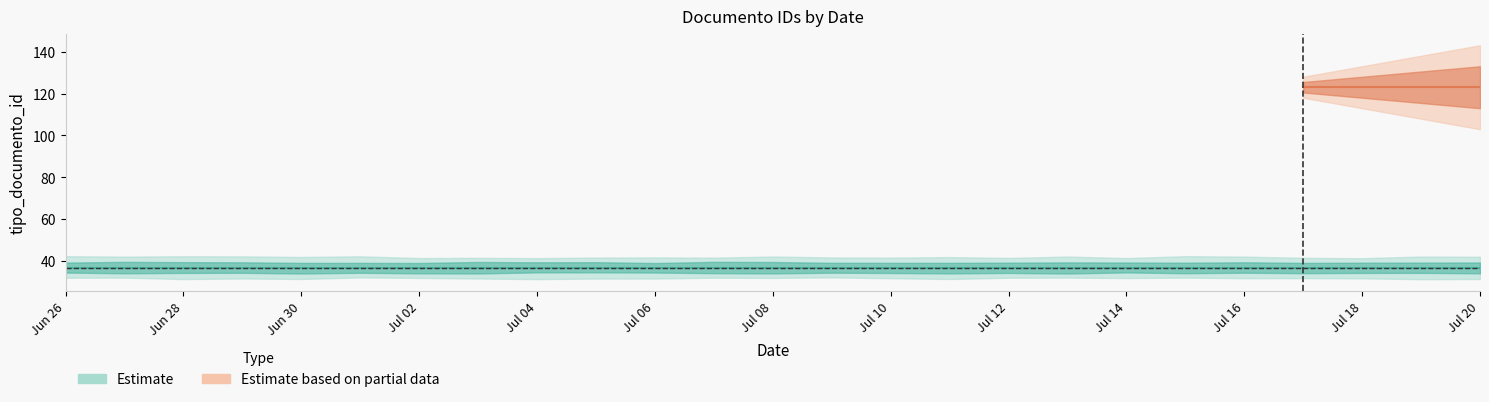

True or false: the data shows 62 at 2018-06-26.

False